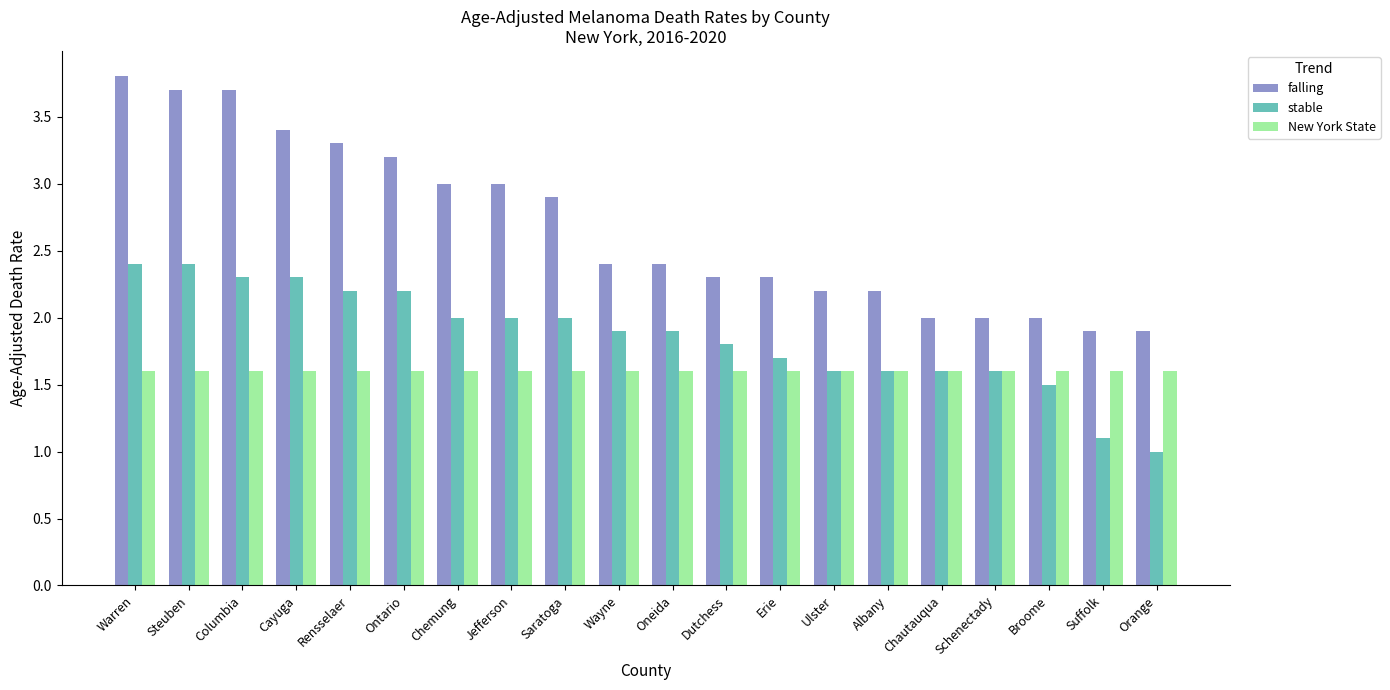

What is the value of the New York State bar at the 9th from the left?

1.6